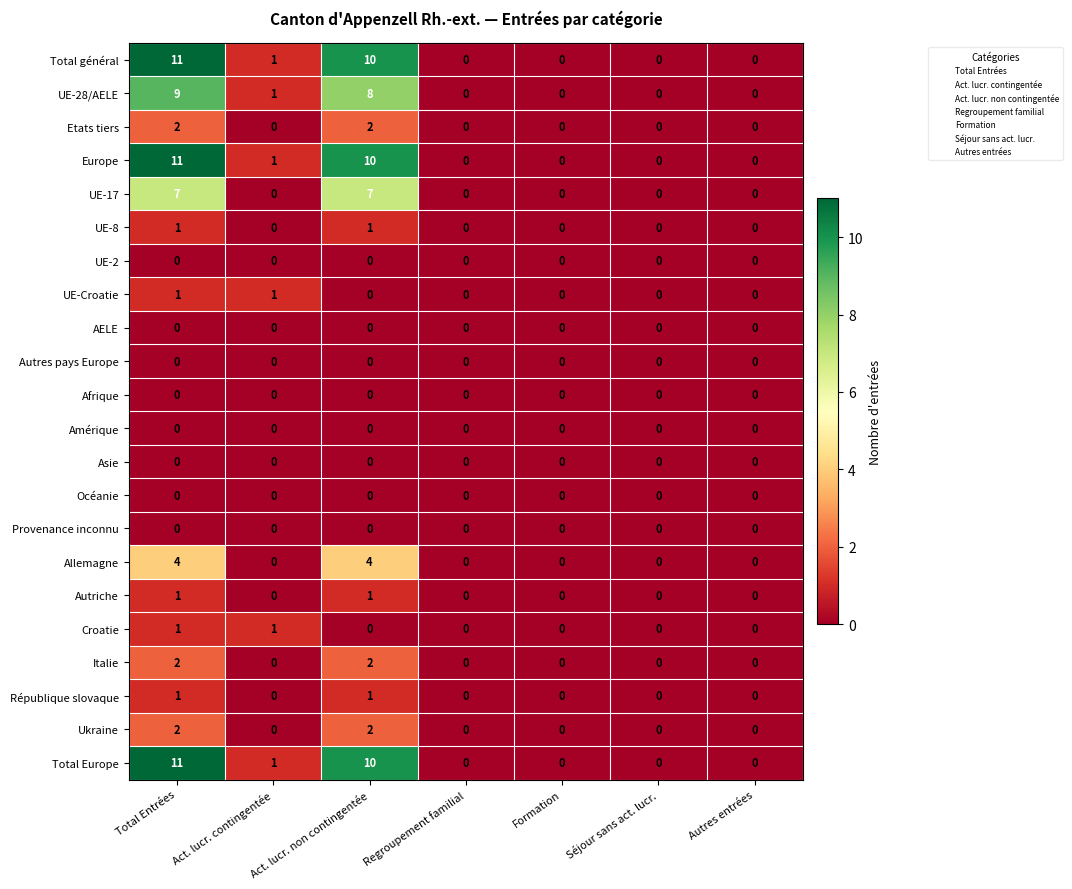

What is the difference between the highest and lowest values at Total Entrées?

11